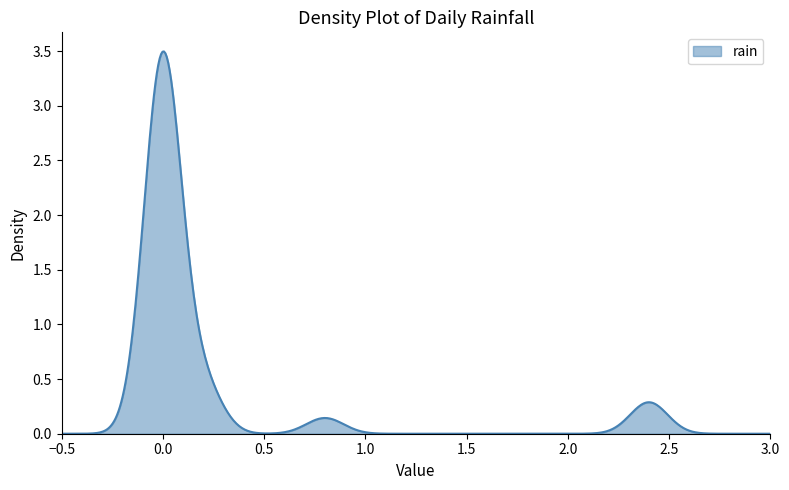

What is the greatest value displayed?

3.5